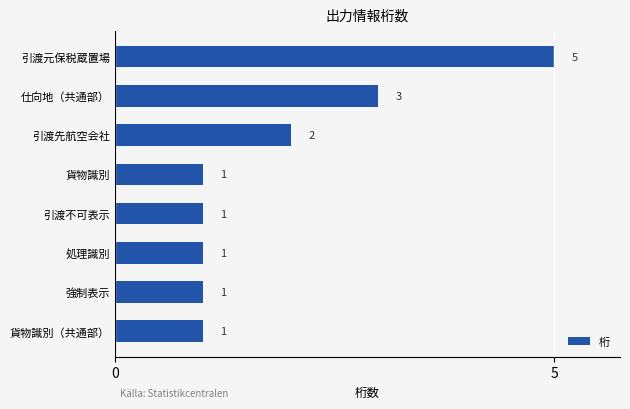

Reading bottom to top, what are all the values shown in this chart?

貨物識別（共通部）=1	強制表示=1	処理識別=1	引渡不可表示=1	貨物識別=1	引渡先航空会社=2	仕向地（共通部）=3	引渡元保税蔵置場=5